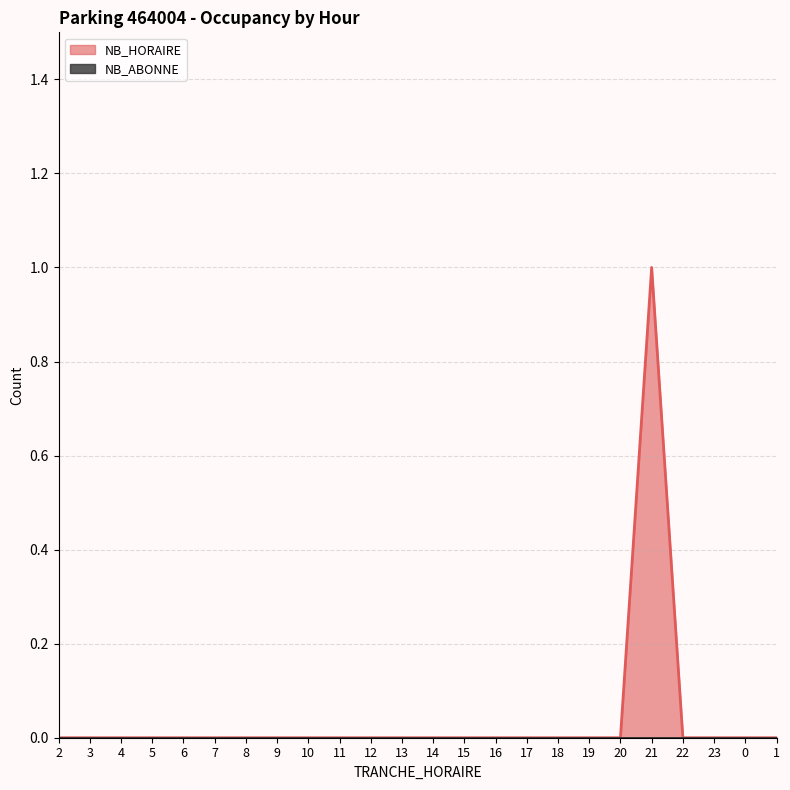

The chart shows a value of 0 at 3. True or false?

True